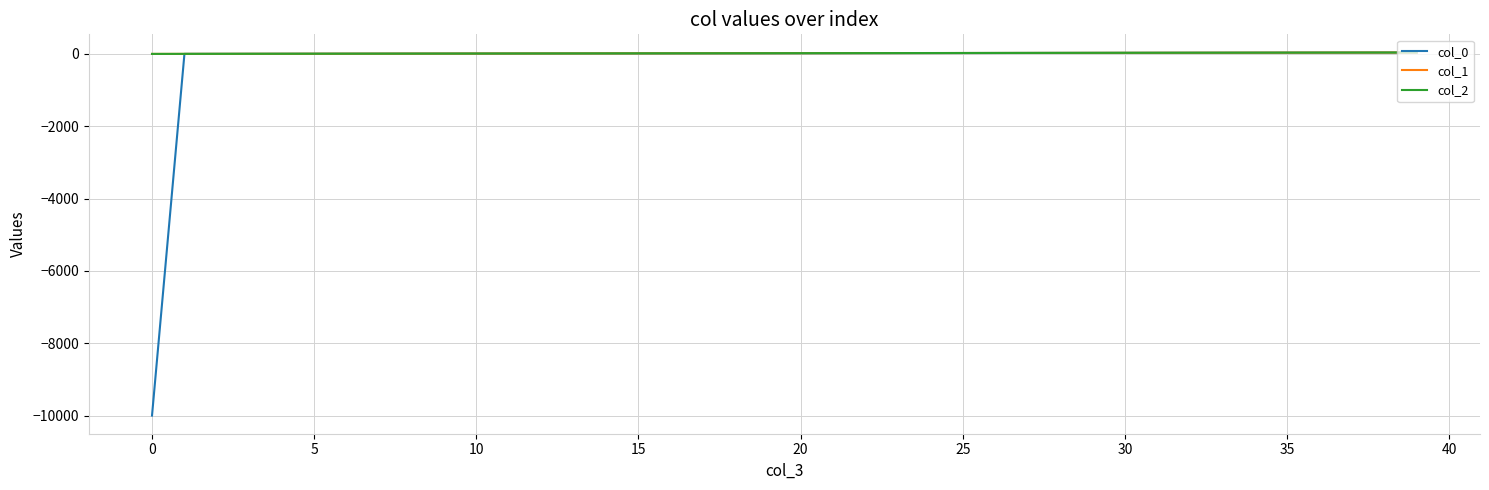

Which series has the largest range (max minus min)?

col_0